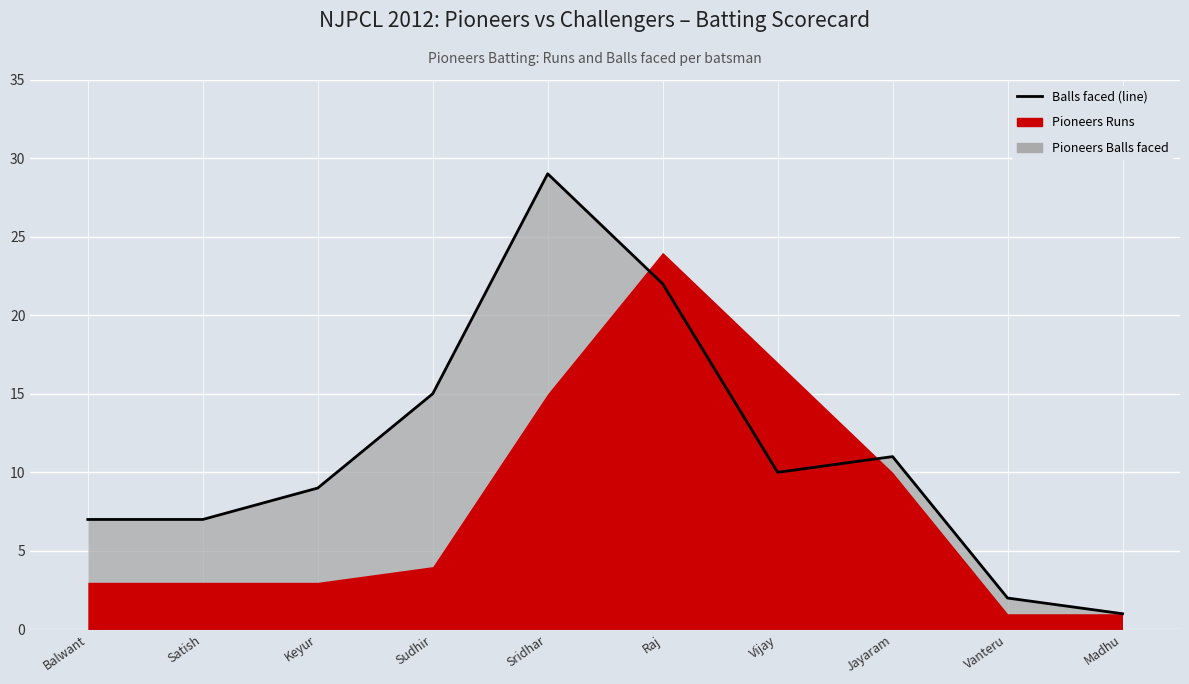

What is the approximate value at Sridhar, to the nearest 5?

30